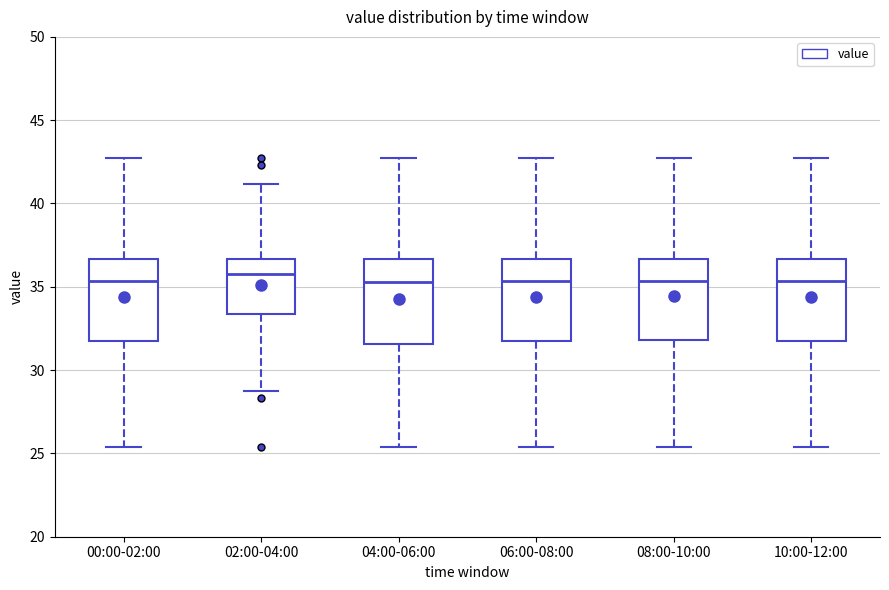

Reading left to right, transcribe this box plot: for each box, give where its median line is, the range the box spans, and where its two whiskers end, as read against the y-axis. The values are not printed on the chart, so give them approximately, as read against the axis.

00:00-02:00: median 35.5, box 31.5 to 36.5, whiskers 25.5 to 42.5
02:00-04:00: median 36.0, box 33.5 to 36.5, whiskers 29.0 to 41.0
04:00-06:00: median 35.5, box 31.5 to 36.5, whiskers 25.5 to 42.5
06:00-08:00: median 35.5, box 31.5 to 36.5, whiskers 25.5 to 42.5
08:00-10:00: median 35.5, box 32.0 to 36.5, whiskers 25.5 to 42.5
10:00-12:00: median 35.5, box 31.5 to 36.5, whiskers 25.5 to 42.5